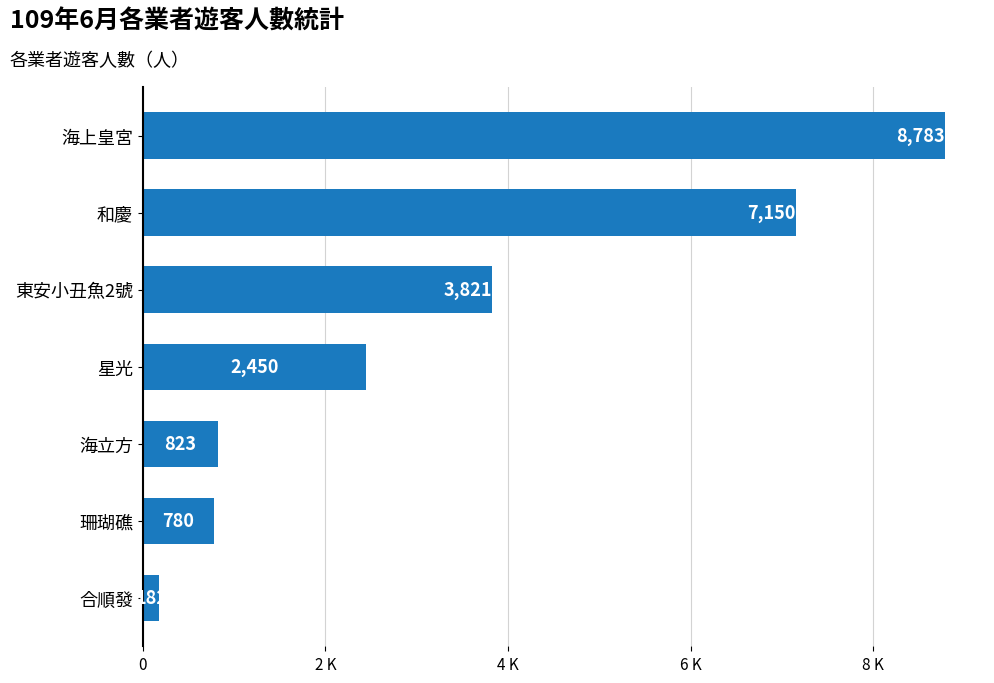

Are the bars horizontal?

Yes